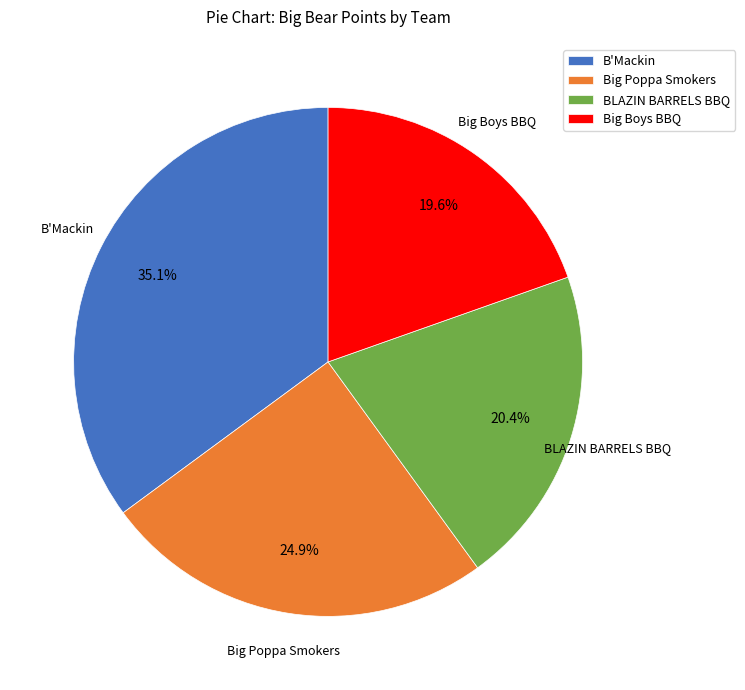

Rank the categories by value from highest to lowest.

B'Mackin, Big Poppa Smokers, BLAZIN BARRELS BBQ, Big Boys BBQ